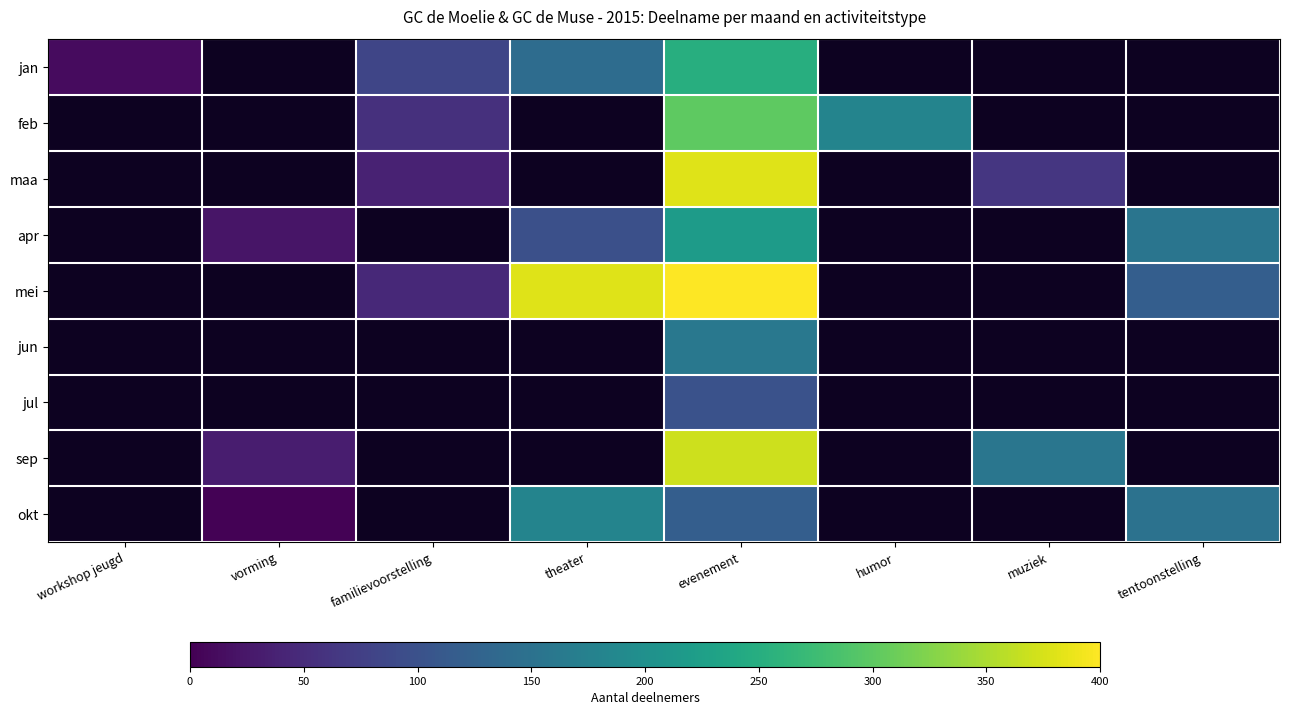

Which has a higher value, muziek or vorming?

vorming